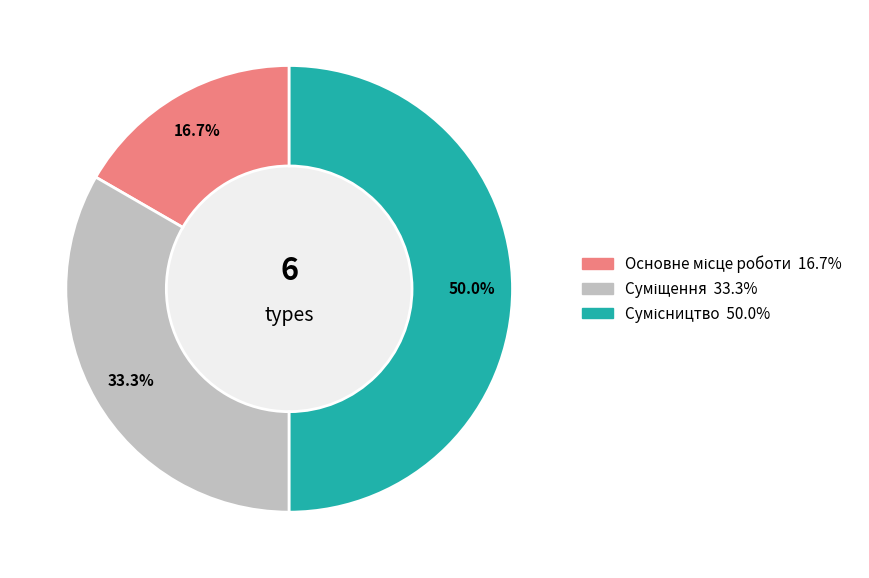

How many segments does this pie chart have?

3